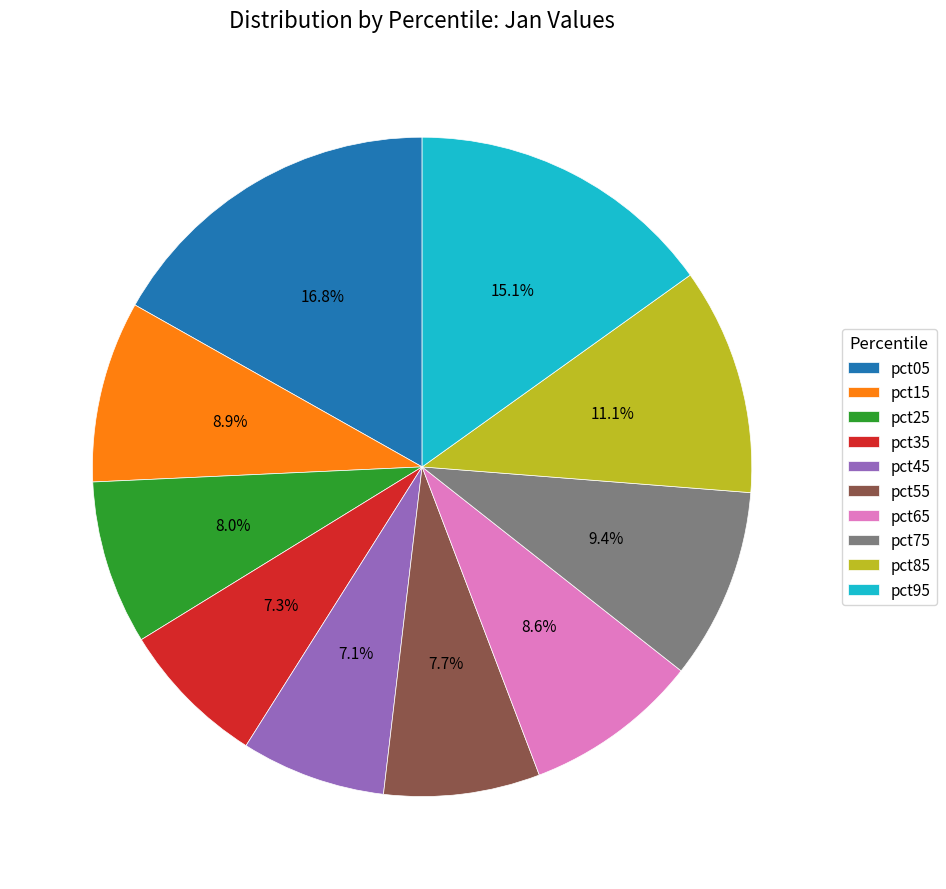

True or false: pct65 accounts for 1% of the total.

False